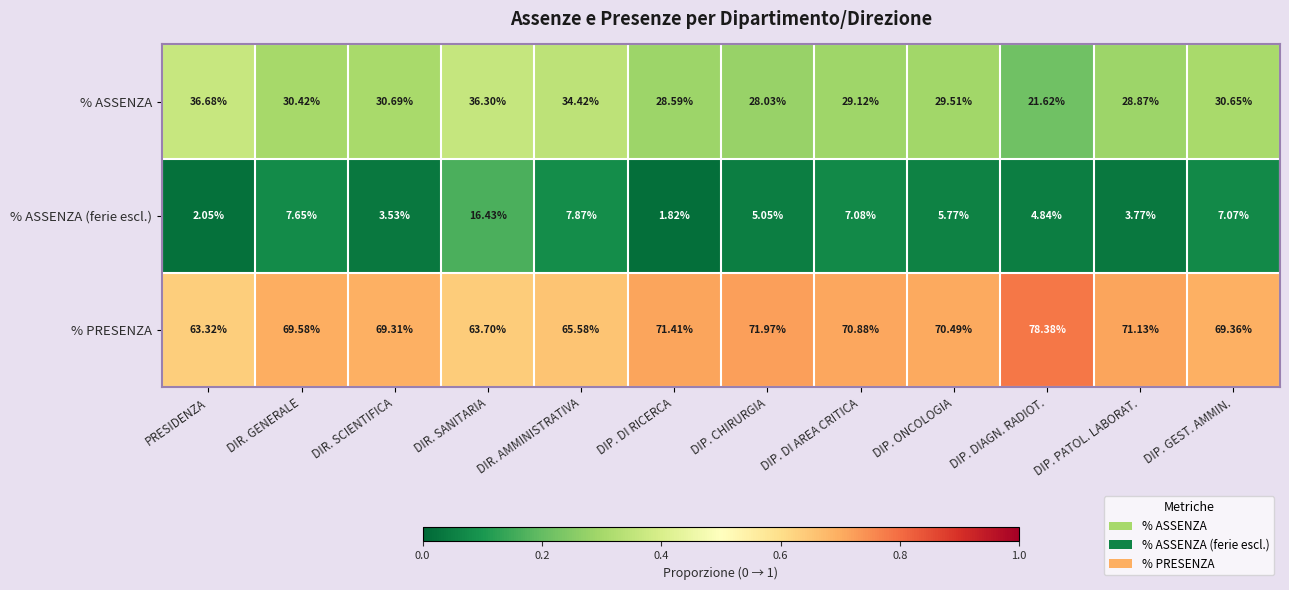

At which label does % ASSENZA reach its minimum?

DIP. DIAGN. RADIOT.